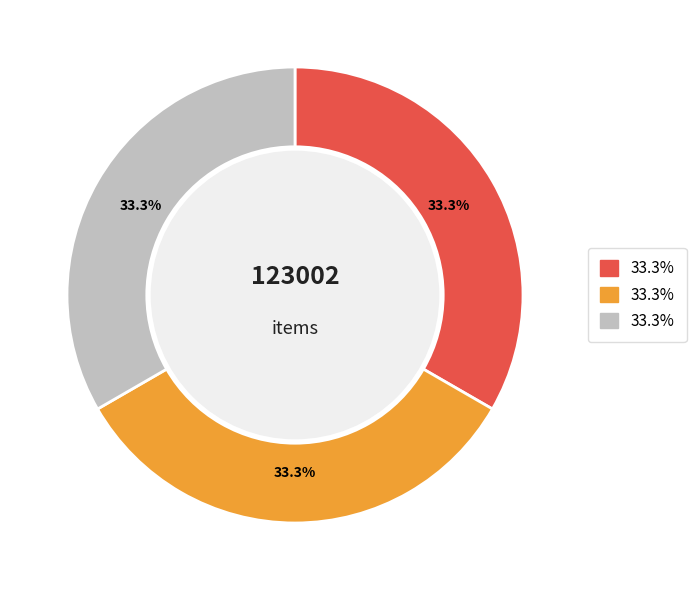

Does any single category account for the majority?

No